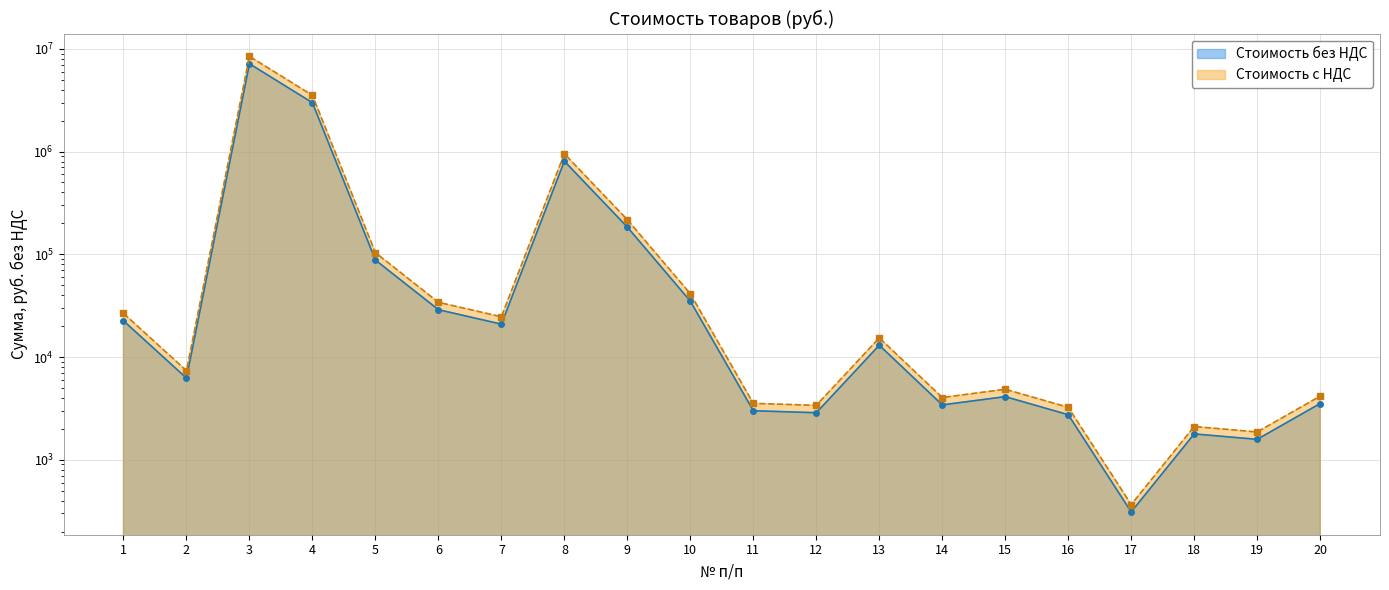

Reading left to right, what are all the values shown in this chart?

Стоимость без НДС: 1=22529.0	2=6238.8	3=7160000.0	4=2989980.0	5=87868.8	6=28899.0	7=20894.5	8=806587.5	9=184000.0	10=35000.0	11=3000.0	12=2870.0	13=13026.9	14=3420.0	15=4115.2	16=2745.0	17=310.5	18=1785.0	19=1580.0	20=3528.0
Стоимость с НДС: 1=26584.2	2=7361.8	3=8448800.0	4=3528176.4	5=103685.2	6=34100.8	7=24655.5	8=951773.2	9=217120.0	10=41300.0	11=3540.0	12=3386.6	13=15371.8	14=4035.6	15=4855.9	16=3239.1	17=366.4	18=2106.3	19=1864.4	20=4163.0